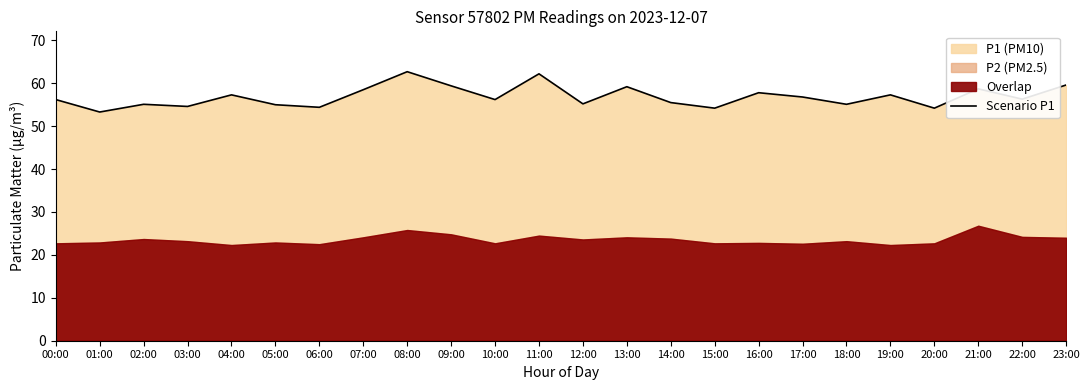

How many points are higher than both their immediate neighbors (excluding endpoints)?

8